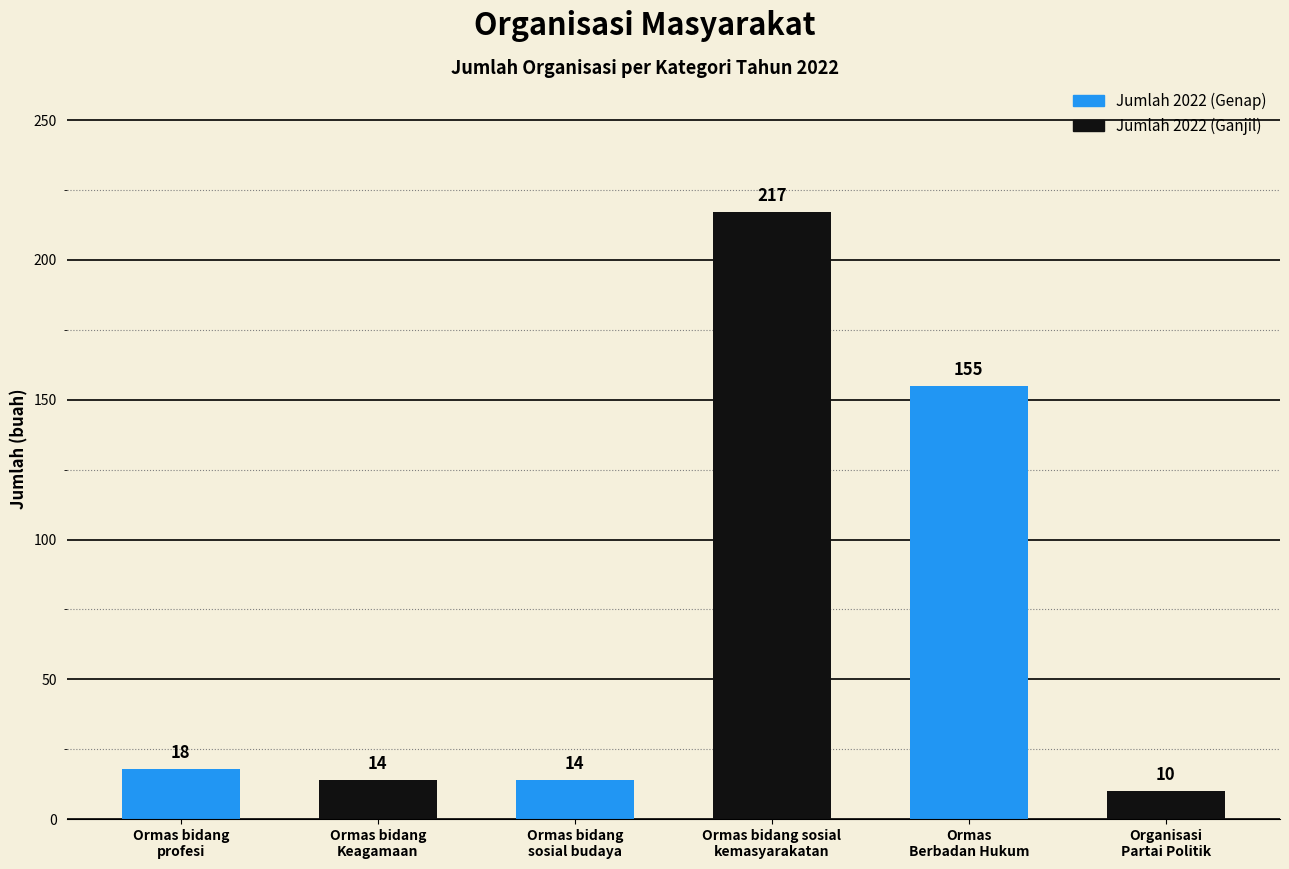

The value at Organisasi
Partai Politik is 10. True or false?

True